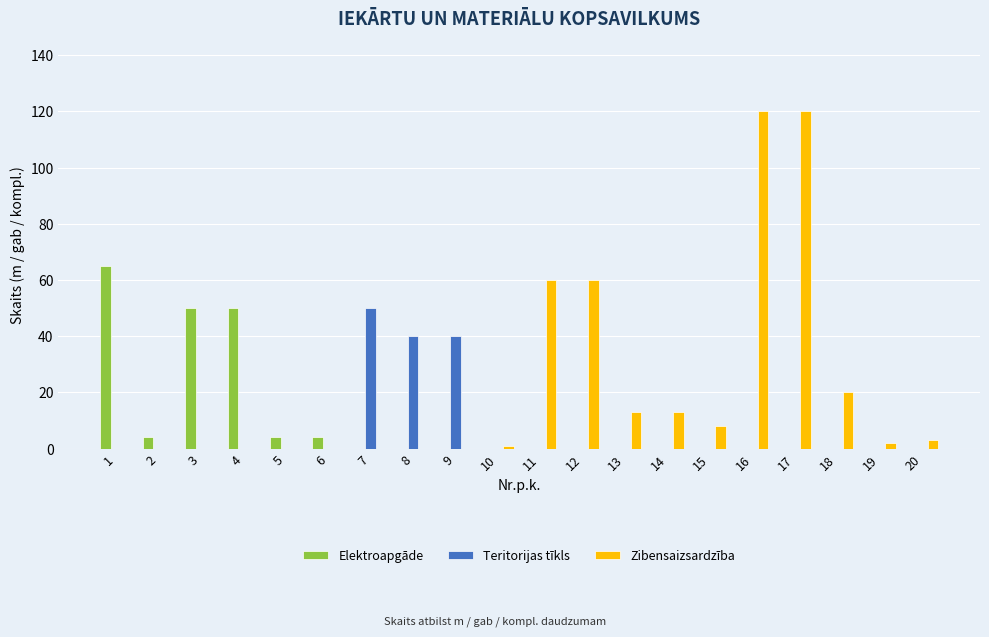

What is the sum of the Elektroapgāde values at 10 and 1?

65